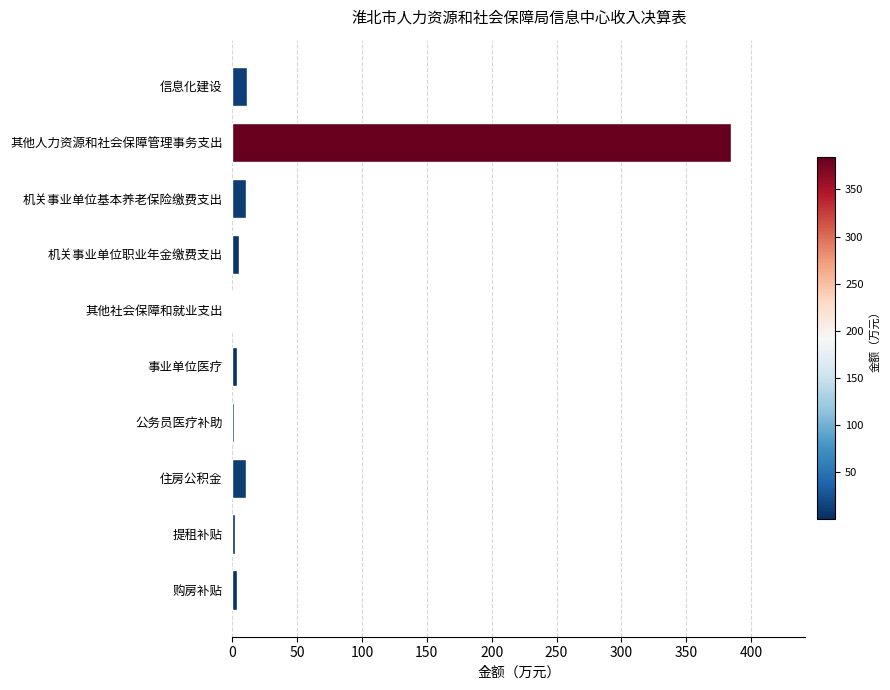

What is the sum of all values?

432.7